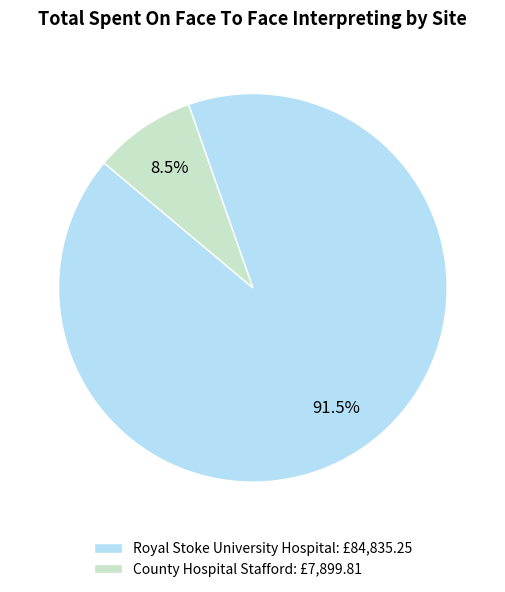

What is the total percentage of County Hospital Stafford: £7,899.81 and Royal Stoke University Hospital: £84,835.25?

100.0%